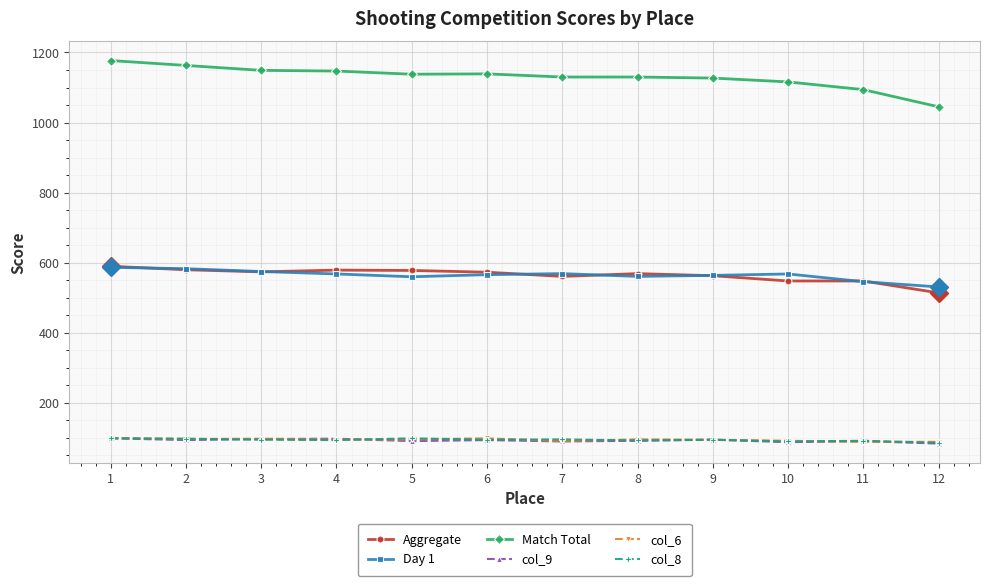

What is the highest value of the col_6 series?

100